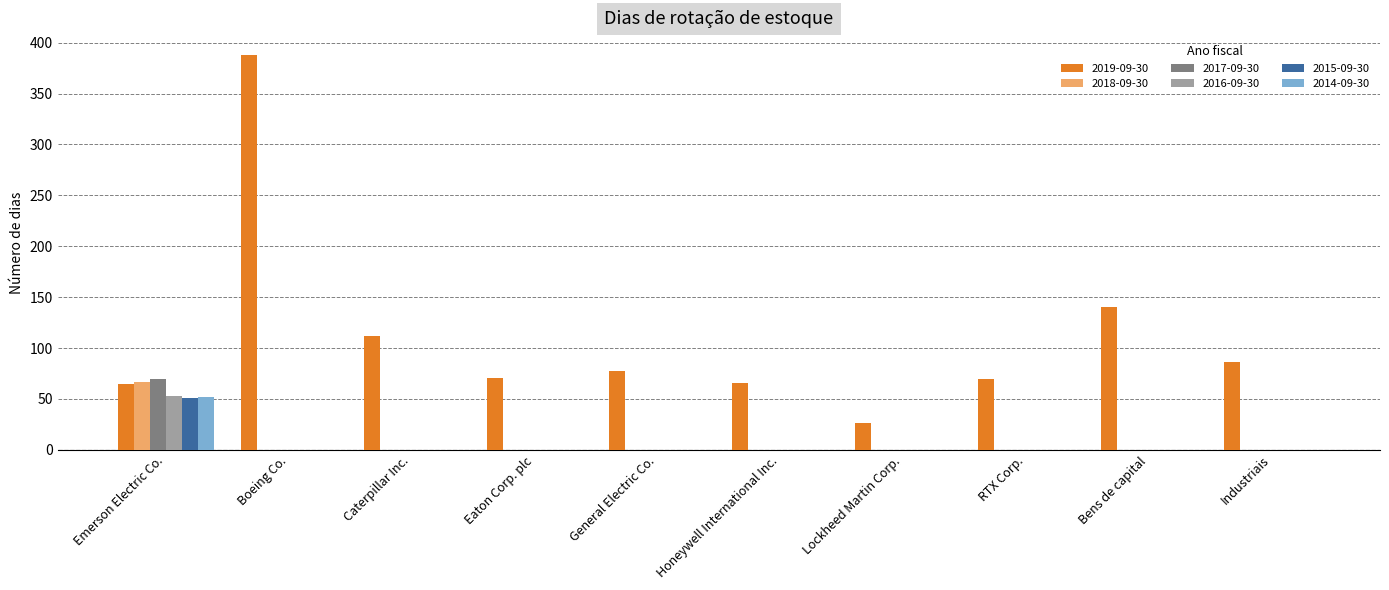

What is the greatest value displayed?

388